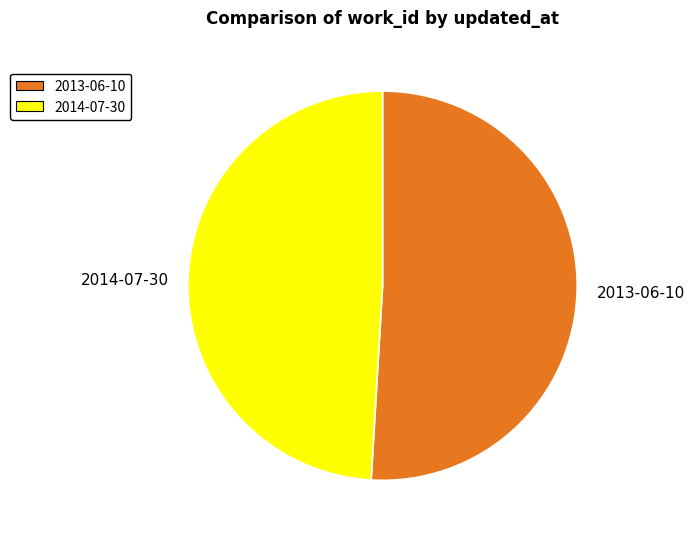

How many slices are in this pie chart?

2